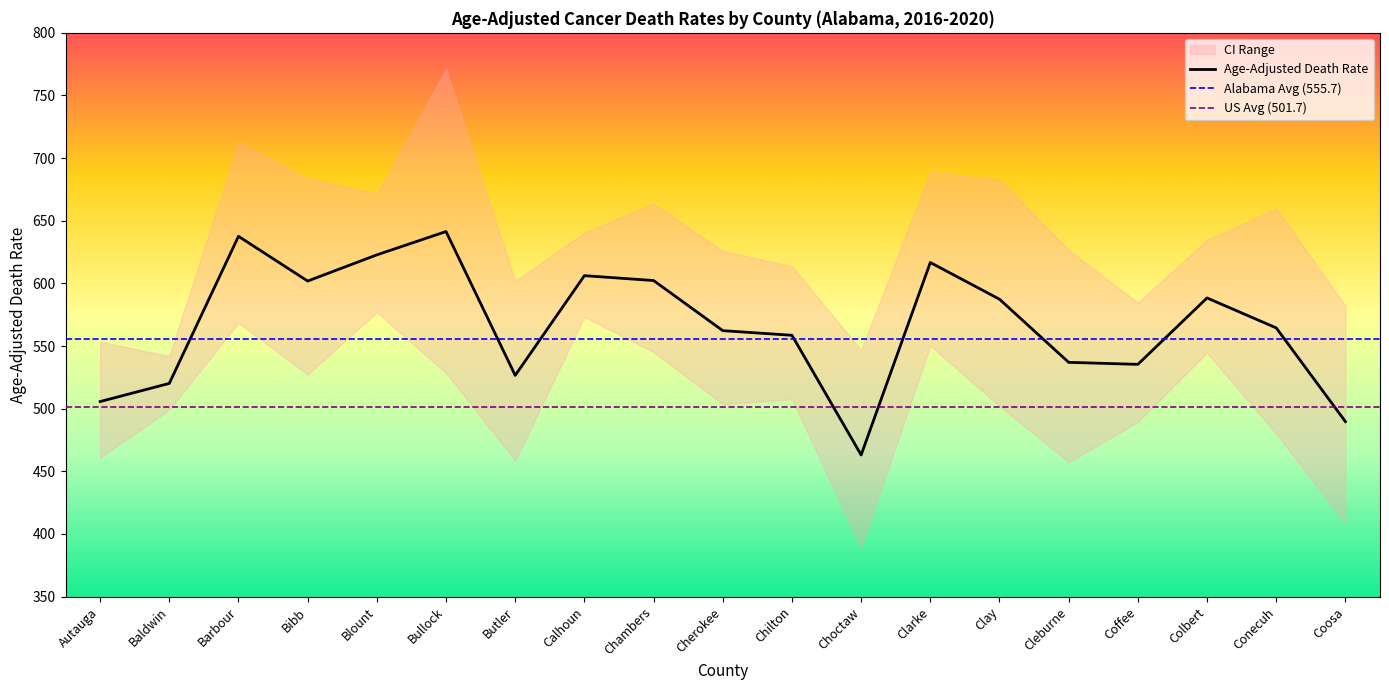

How many lines are shown in the chart?

3